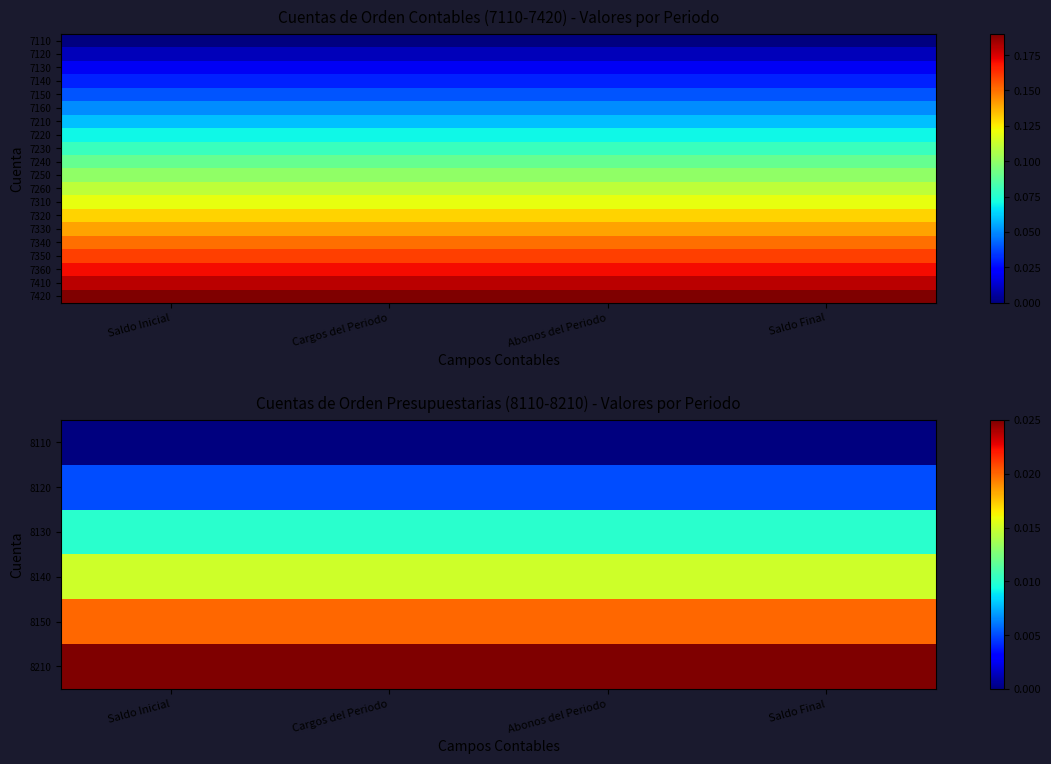

Rank the series by their maximum value, from lowest to highest.

8110, 8120, 8130, 8140, 8150, 8210, 7210, 7220, 7230, 7240, 7250, 7260, 7310, 7320, 7330, 7340, 7350, 7360, 7410, 7420